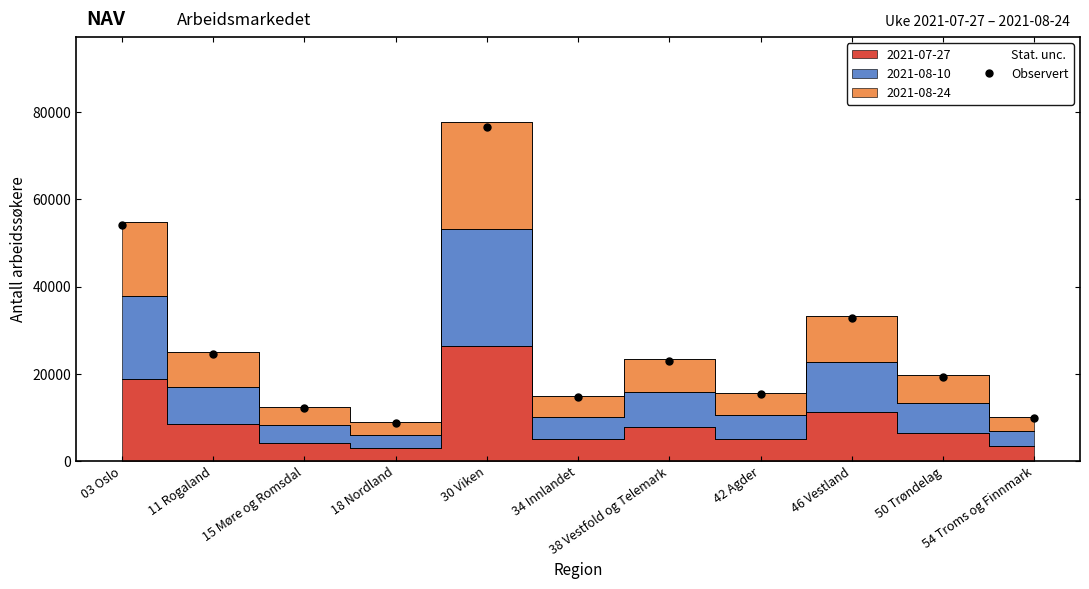

Where does the data first go above 19340?

03 Oslo